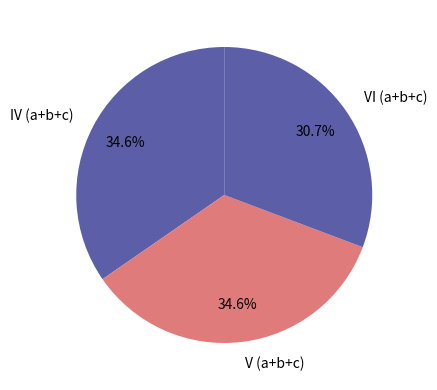

What is the total percentage of IV (a+b+c) and VI (a+b+c)?

65.4%